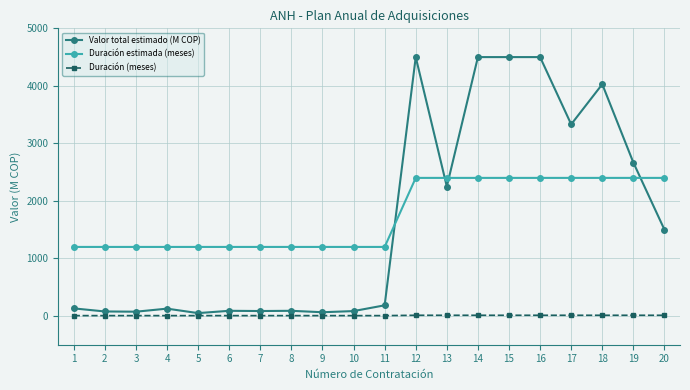

What is the highest value of the Valor total estimado (M COP) series?

4500.0